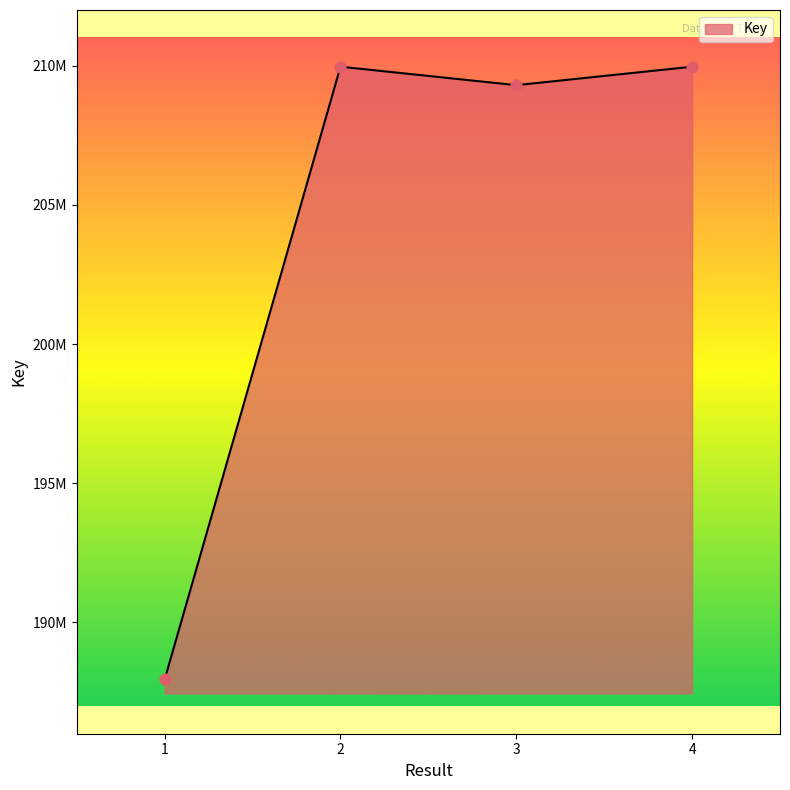

Between 2 and 4, which is larger?

2